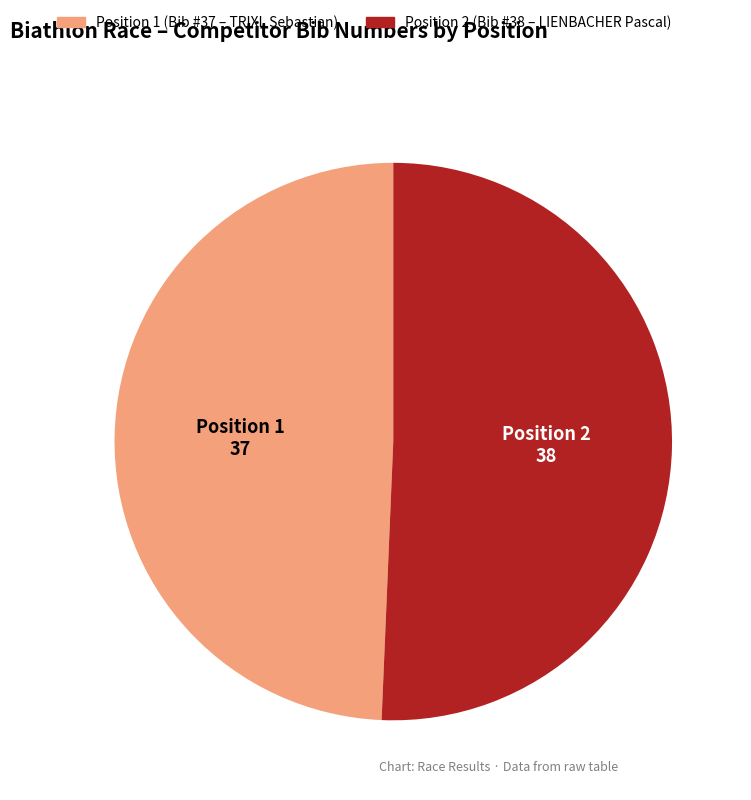

Is there any slice that represents more than half of the pie?

Yes